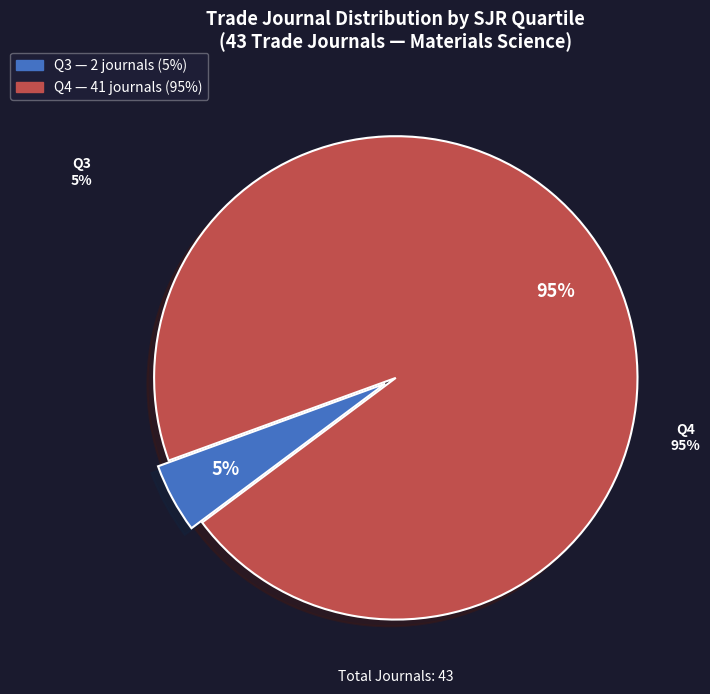

To the nearest percent, what is the combined percentage of Q3 and Q4?

100%